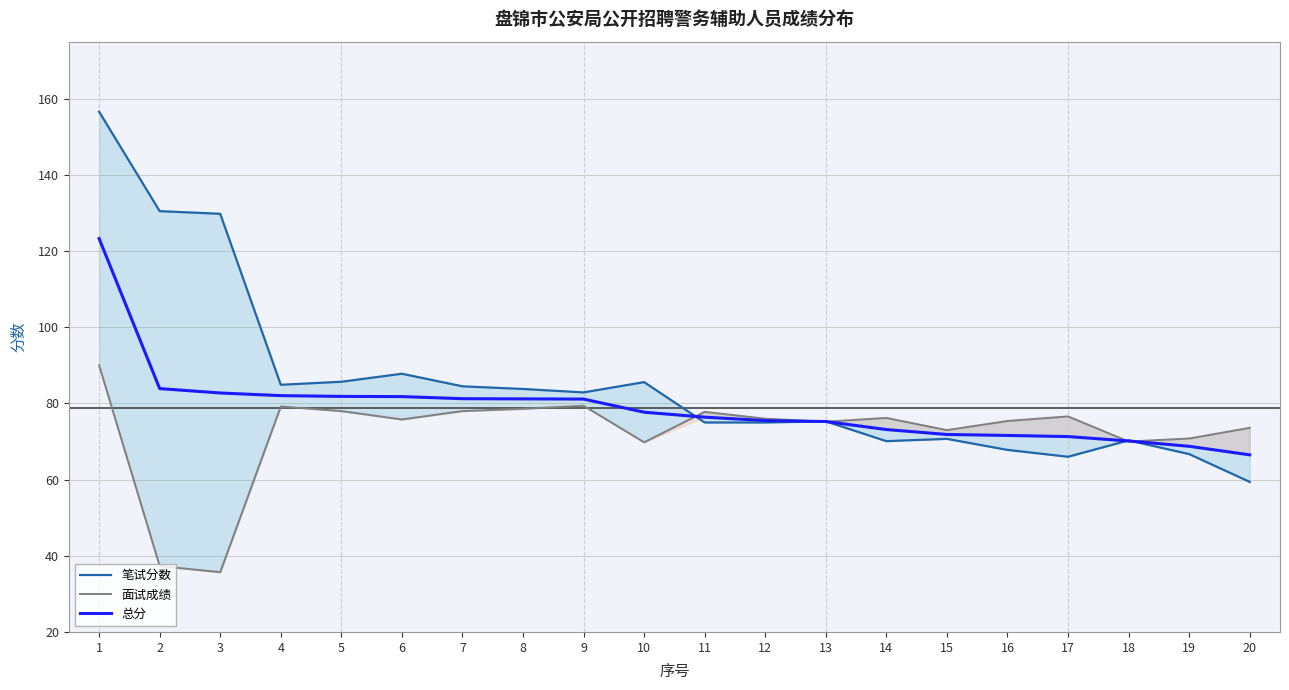

Which category has the lowest value across all series?

3